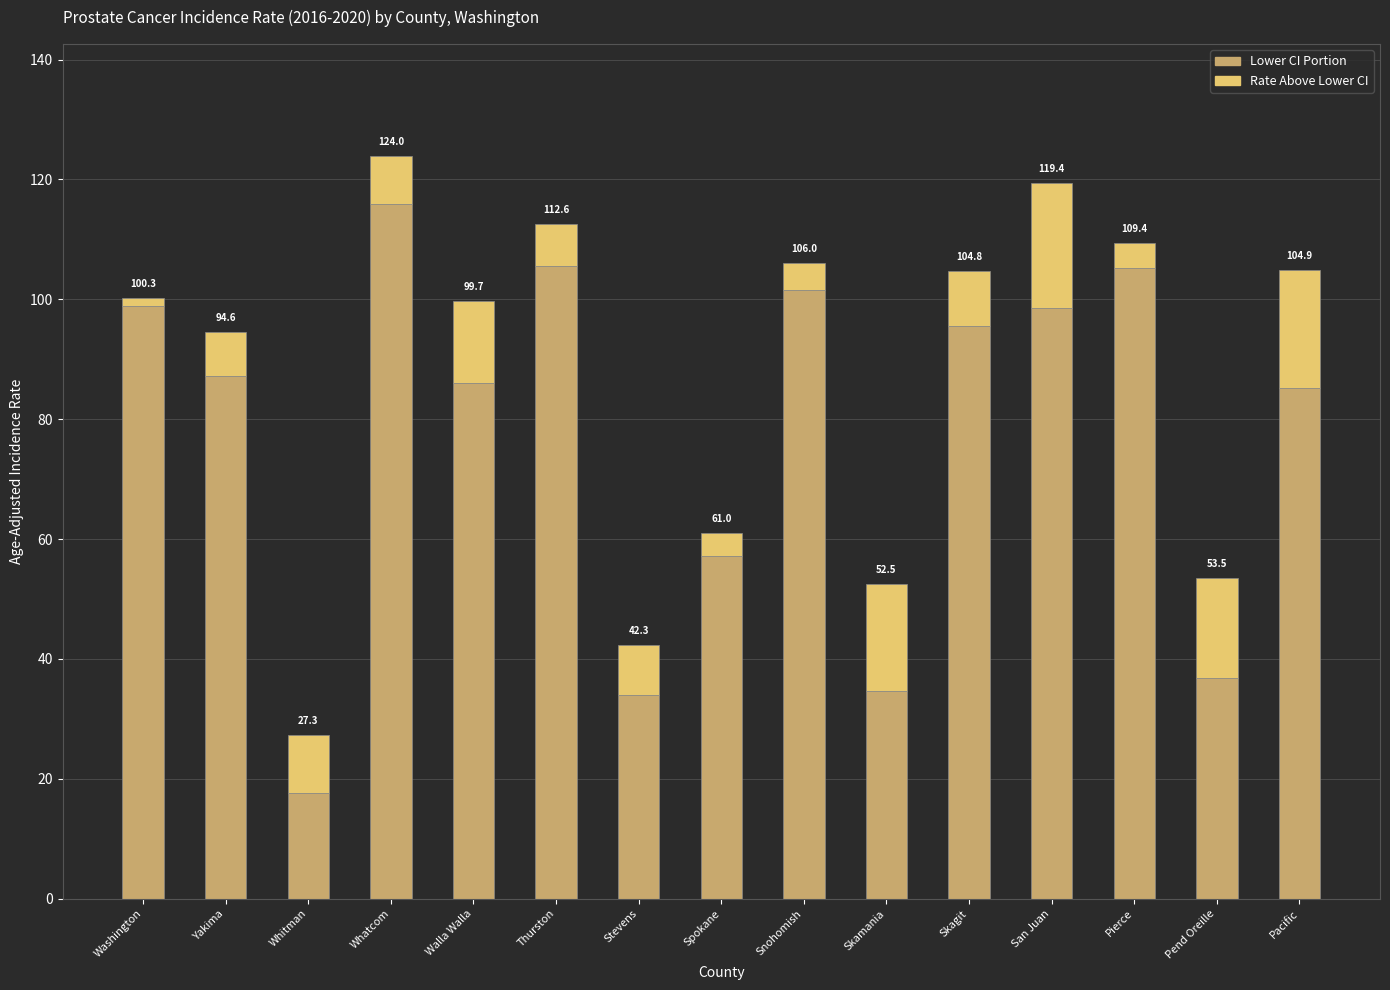

Are the bars horizontal?

No